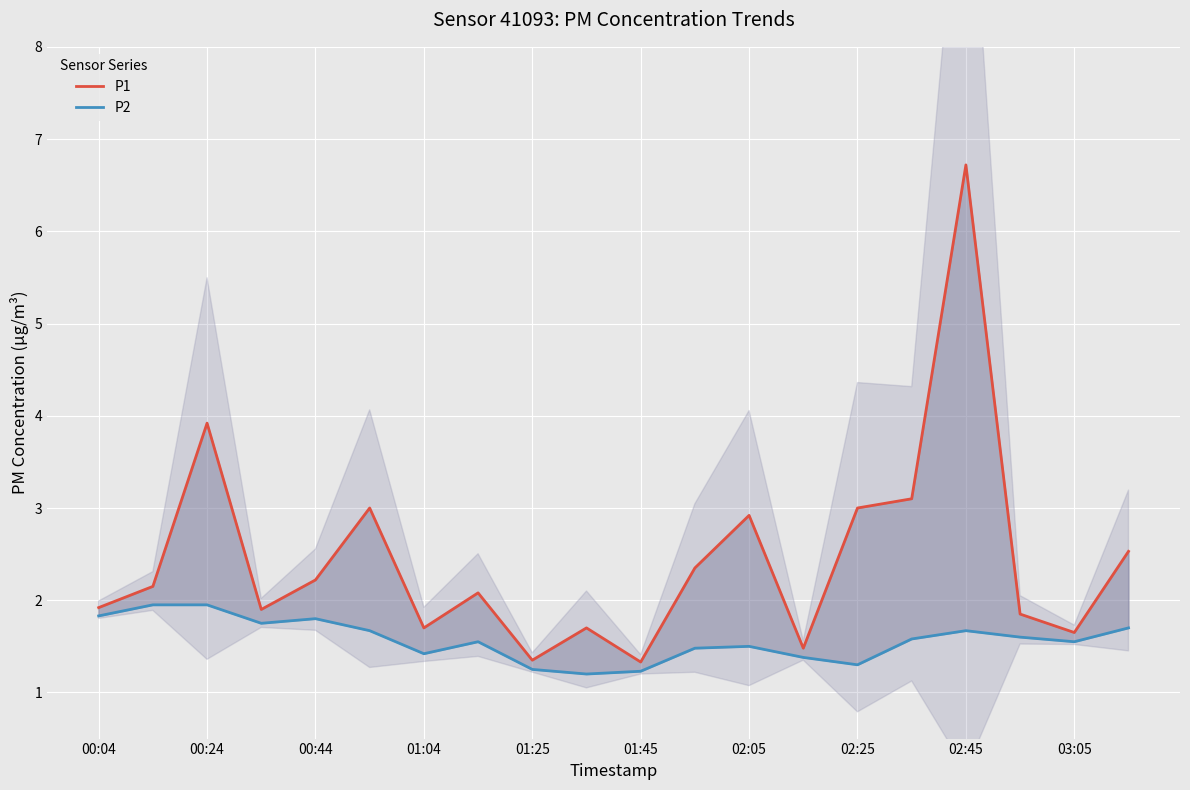

What are all the series names shown in the legend?

P1, P2